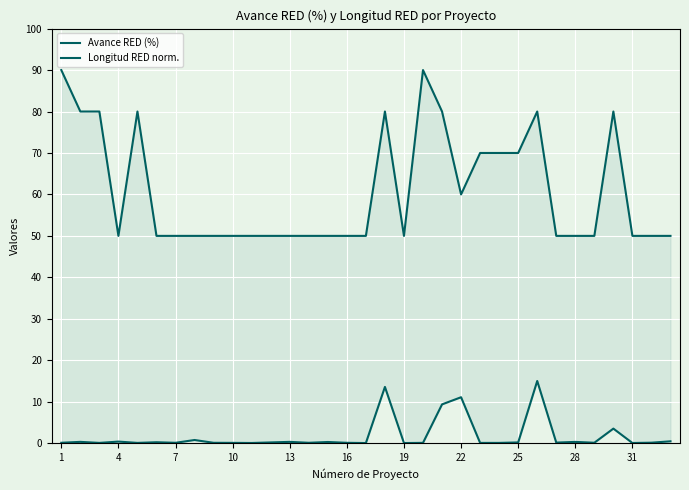

True or false: Longitud RED norm. has a value of 19.6 at 22.

False